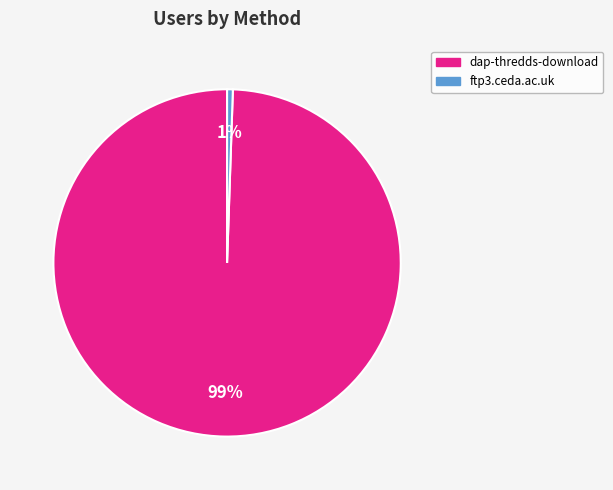

Between ftp3.ceda.ac.uk and dap-thredds-download, which is larger?

dap-thredds-download